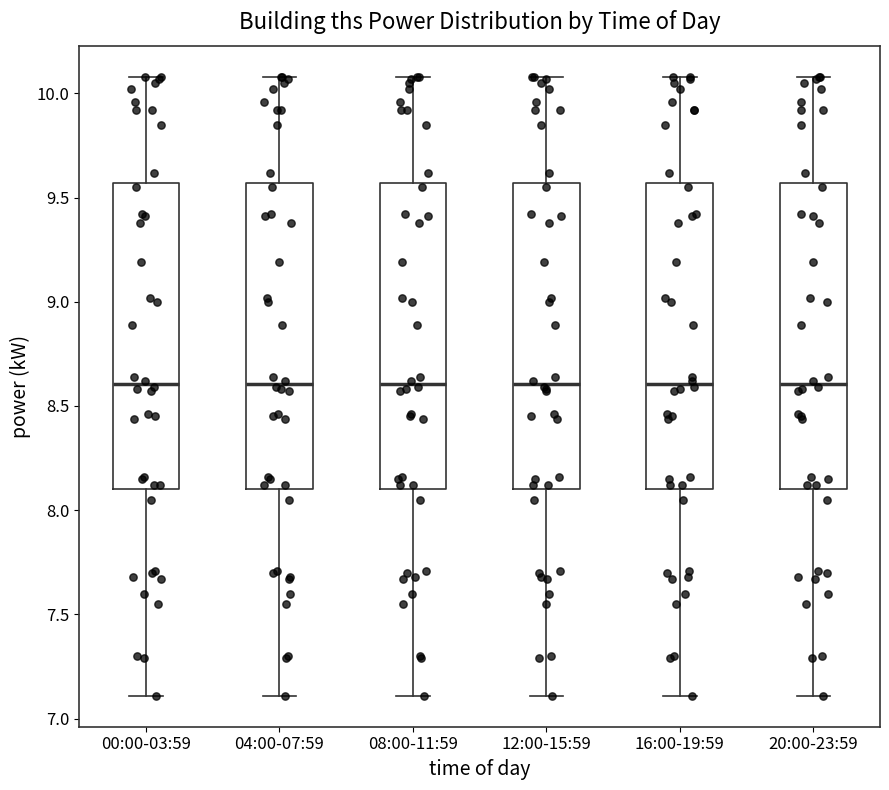

Where is the lower edge of the box for 00:00-03:59 on the y-axis? The values are not printed on the chart, so give them approximately, as read against the axis.

8.10